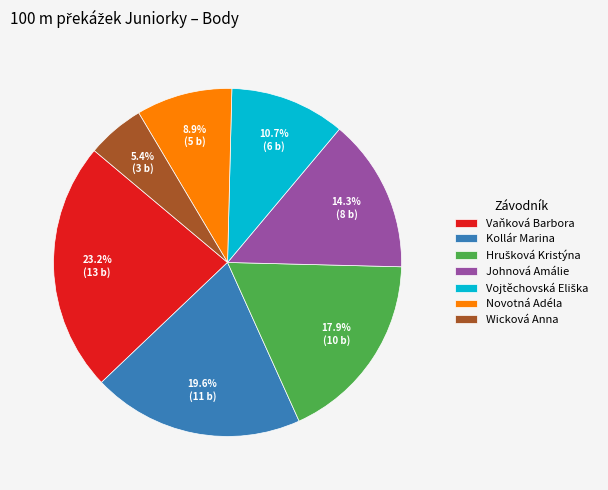

Which slice is the smallest?

Wicková Anna